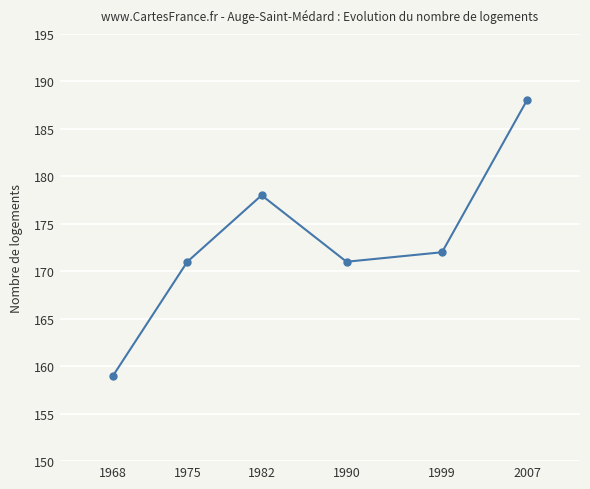

Reading right to left, extract all data points from this chart.

2007=188	1999=172	1990=171	1982=178	1975=171	1968=159